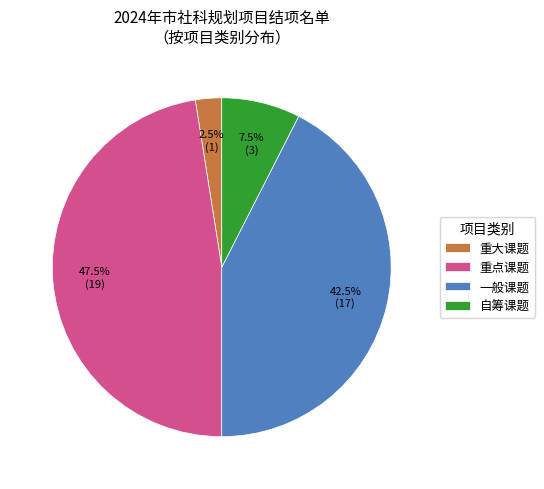

Combined, what portion of the pie is 重大课题 and 自筹课题?

10.0%